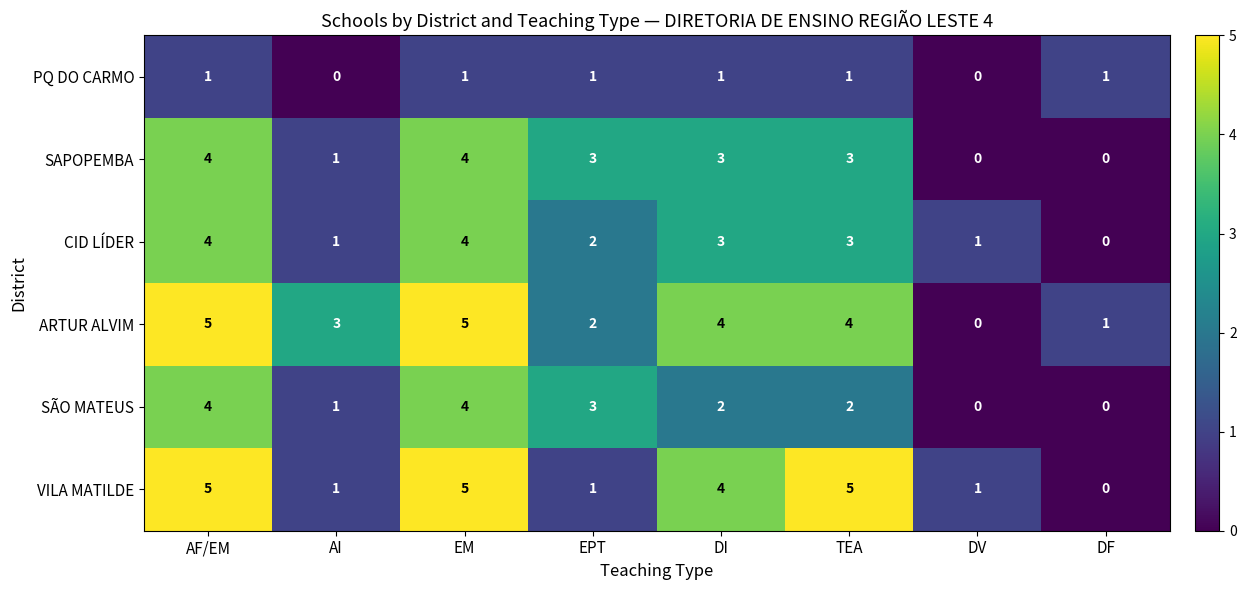

At which label does VILA MATILDE reach its minimum?

DF